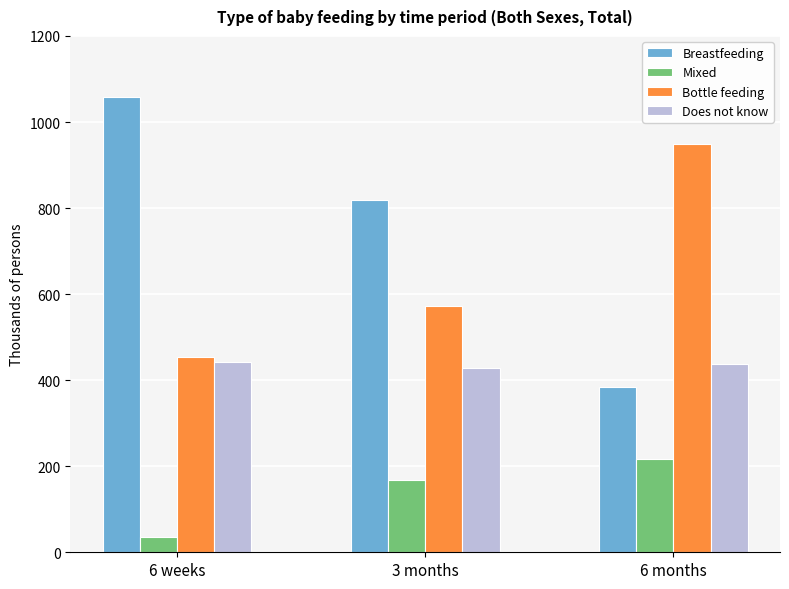

The value of Mixed at 3 months is 169.0. True or false?

True